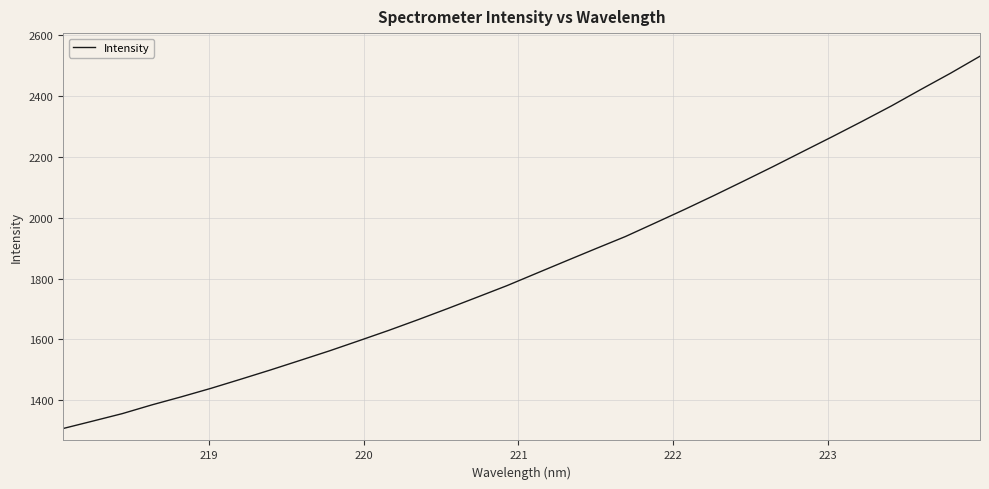

What is the smallest value displayed?

1307.1